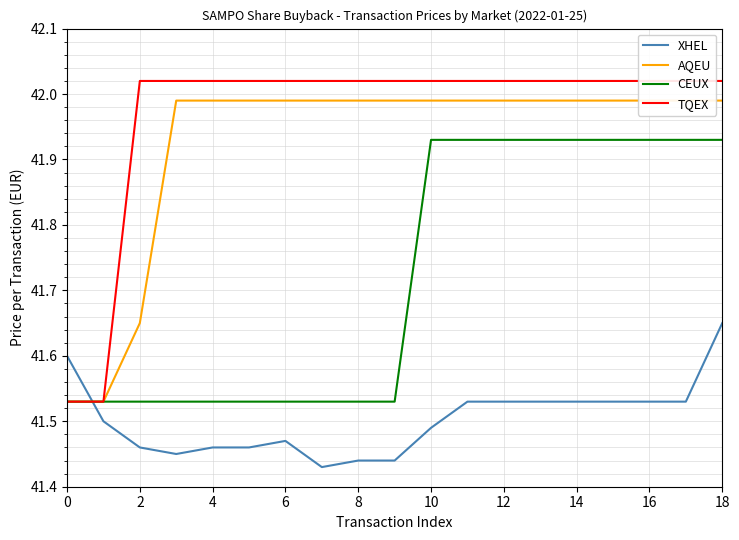

How many intersections are there between CEUX and XHEL?

1